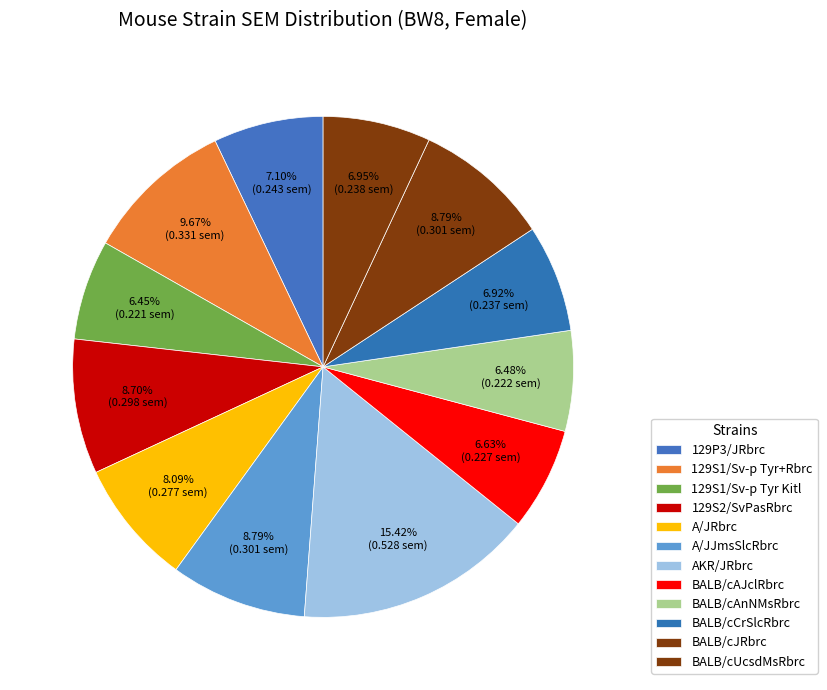

Is 129S1/Sv-p Tyr Kitl the majority of the pie?

No